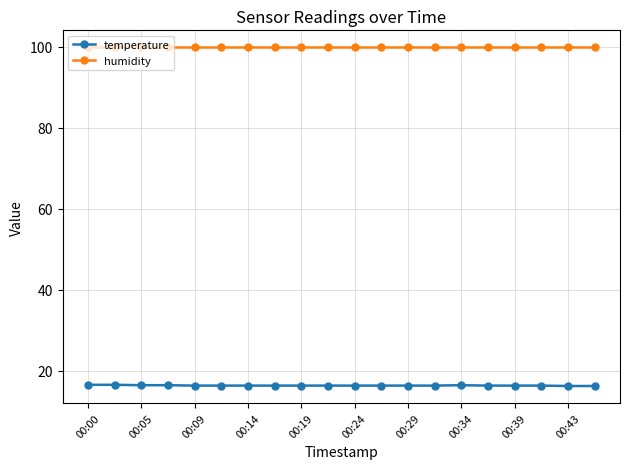

True or false: humidity and temperature intersect in this chart.

False